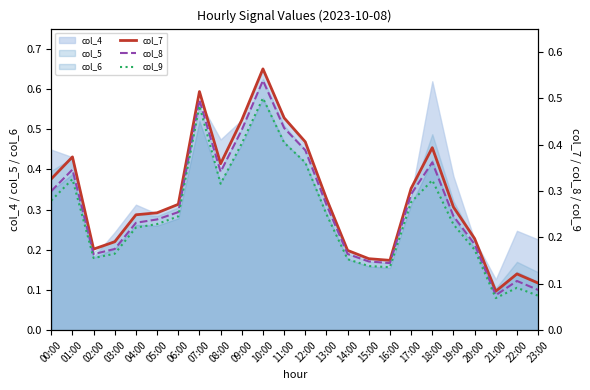

At which label is col_4 closest to 0?

21:00